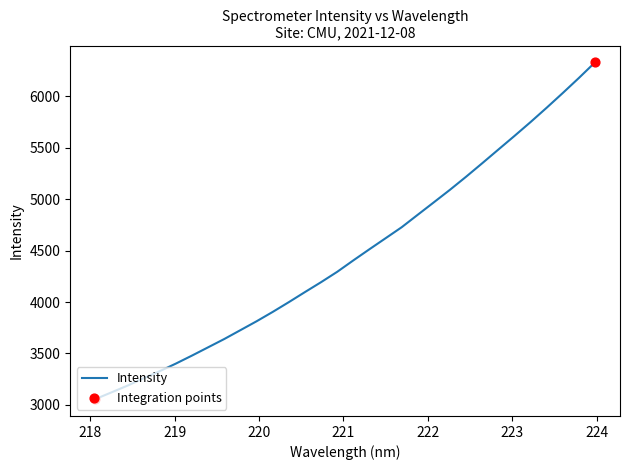

What is the greatest value displayed?

6332.0